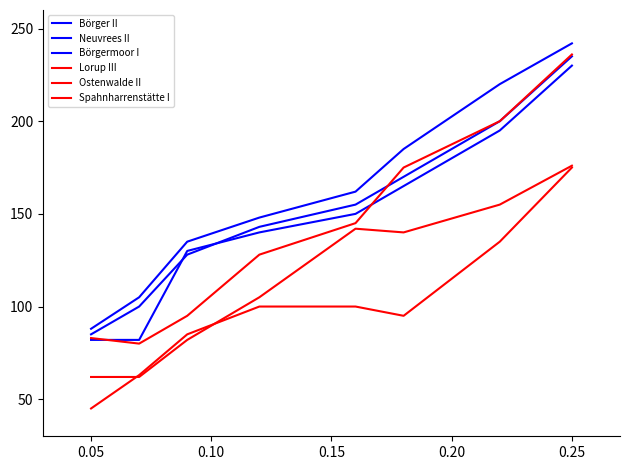

What is the difference between the maximum and second lowest values in the Börgermoor I series?

148